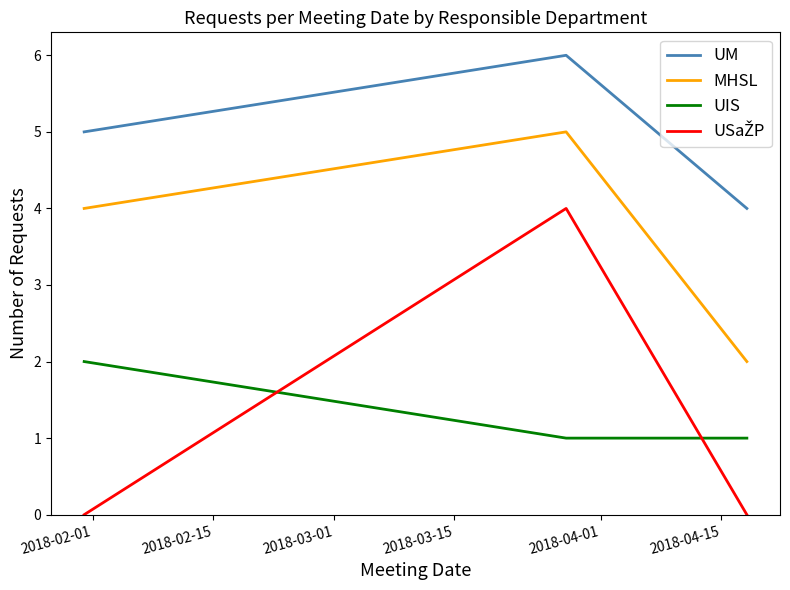

What is the highest value of the MHSL series?

5